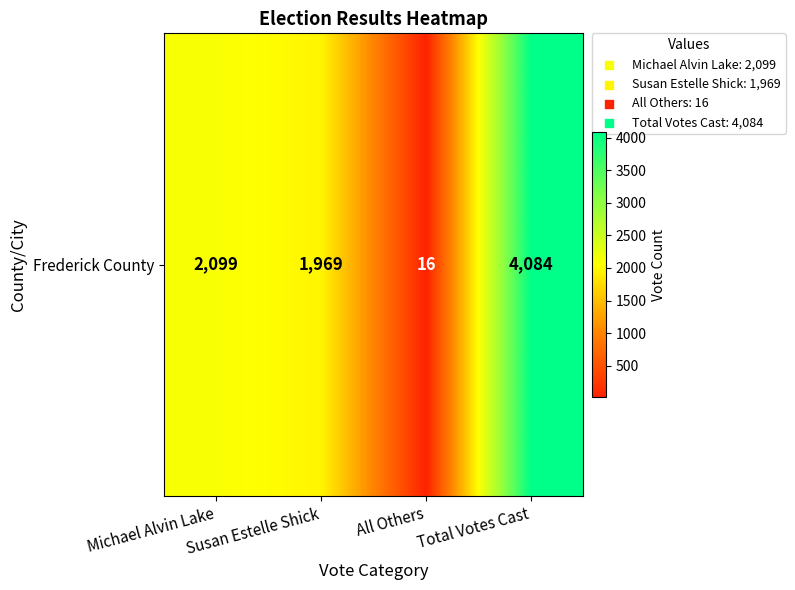

Between Total Votes Cast and Michael Alvin Lake, which is larger?

Total Votes Cast